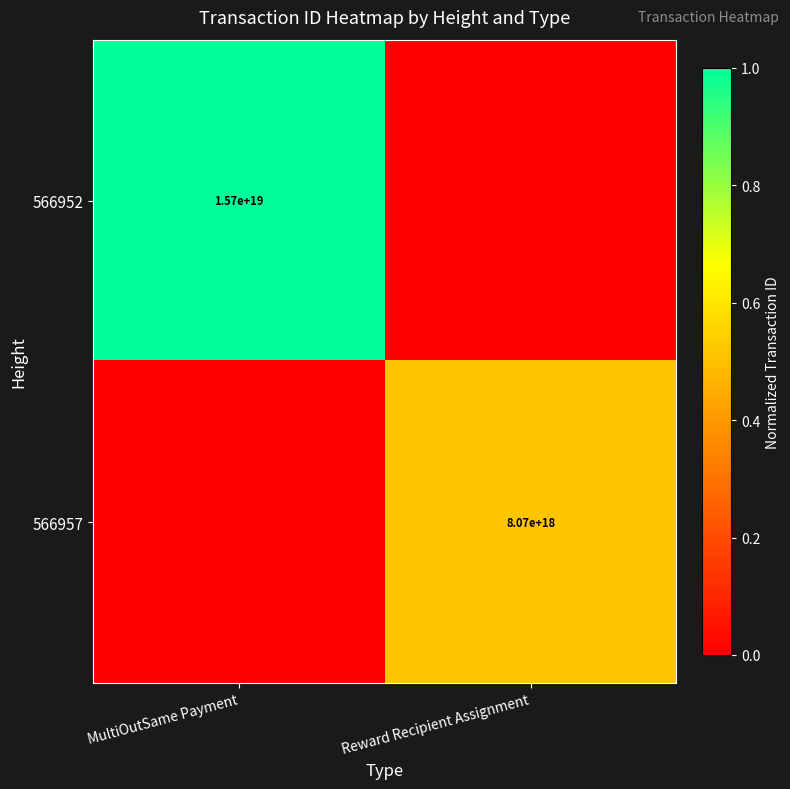

Is the value of 566957 at Reward Recipient Assignment greater than the value of 566952 at MultiOutSame Payment?

No